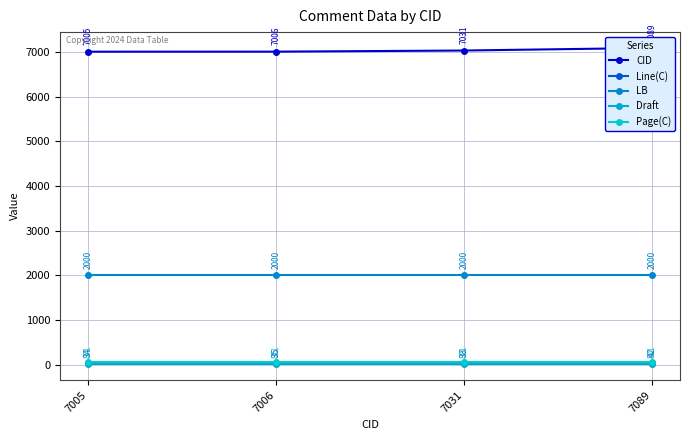

What are all the series names shown in the legend?

CID, Line(C), LB, Draft, Page(C)